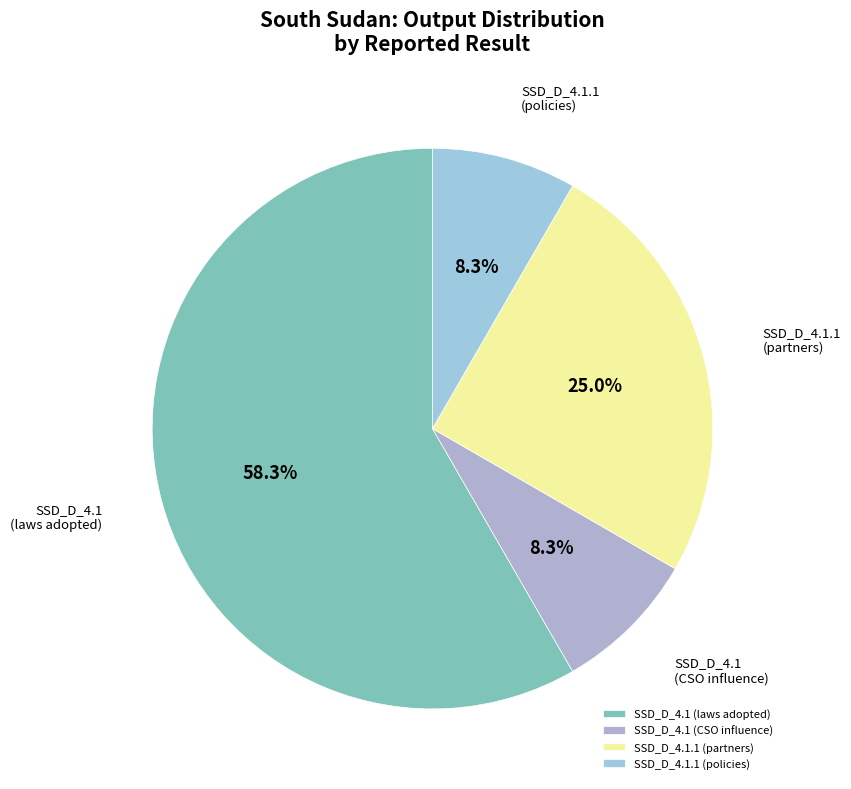

Between SSD_D_4.1 (laws adopted) and SSD_D_4.1.1 (partners), which is larger?

SSD_D_4.1 (laws adopted)